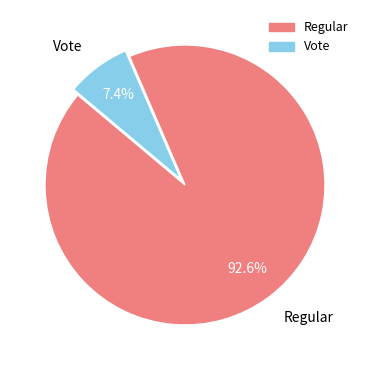

Rank the categories by value from lowest to highest.

Vote, Regular